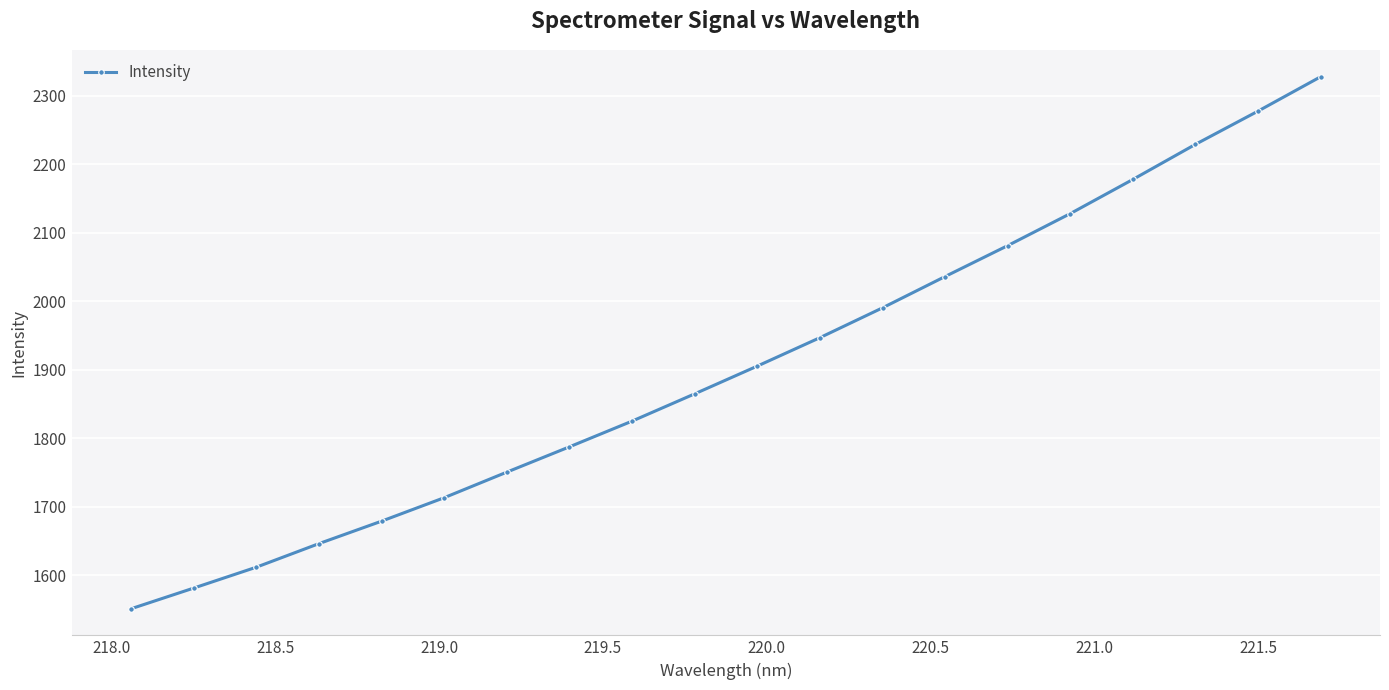

What is the value of the 2nd point from the left?

1581.2